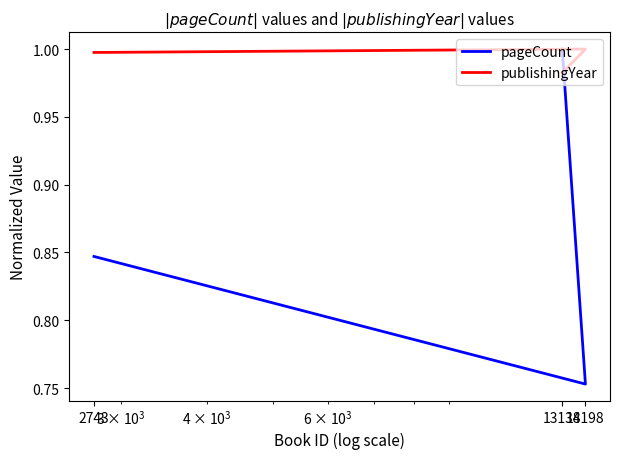

Count the number of categories in the chart.

3